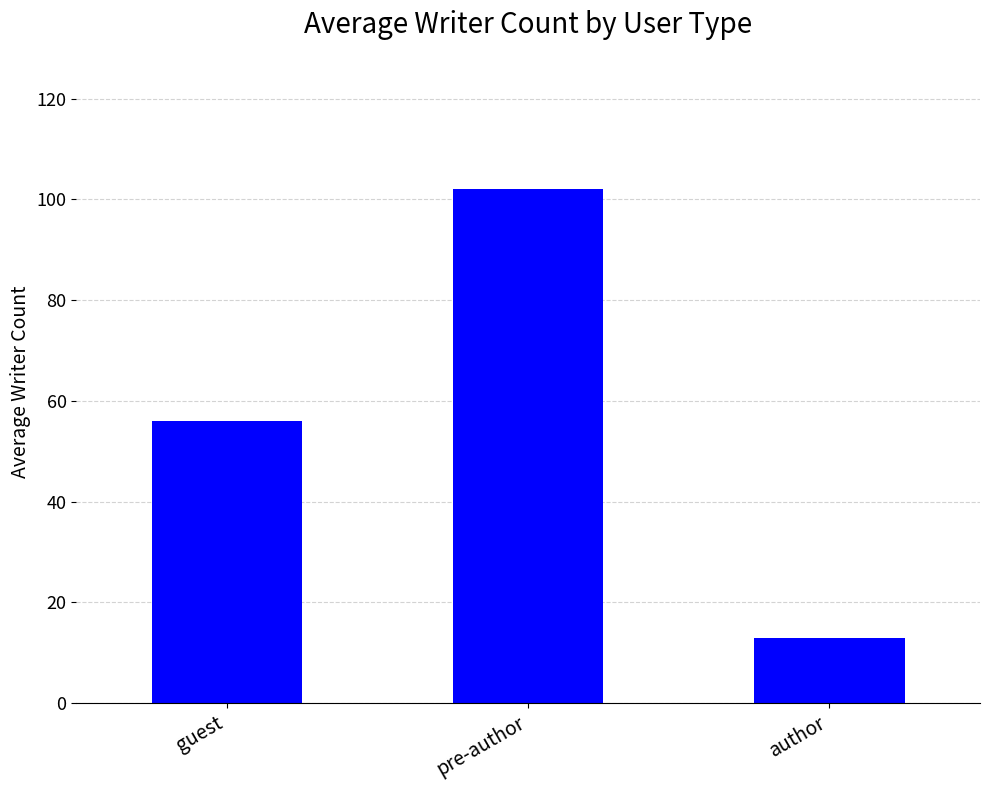

What is the sum of the values at guest and pre-author?

158